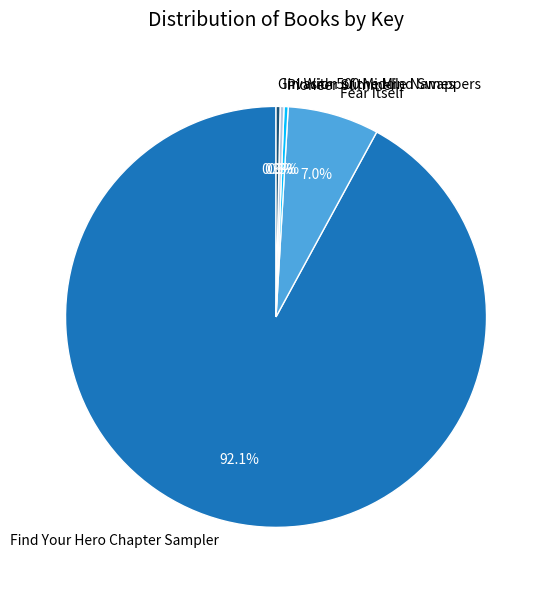

What is the largest slice in the pie chart?

Find Your Hero Chapter Sampler